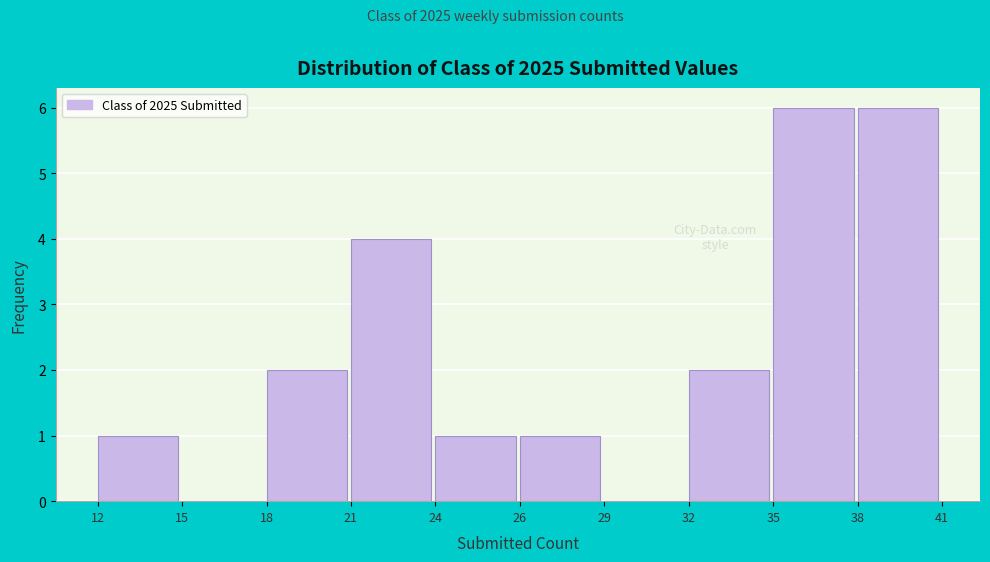

Reading left to right, transcribe all the data shown in this chart.

12=1	15=0	18=2	21=4	24=1	26=1	29=0	32=2	35=6	38=6